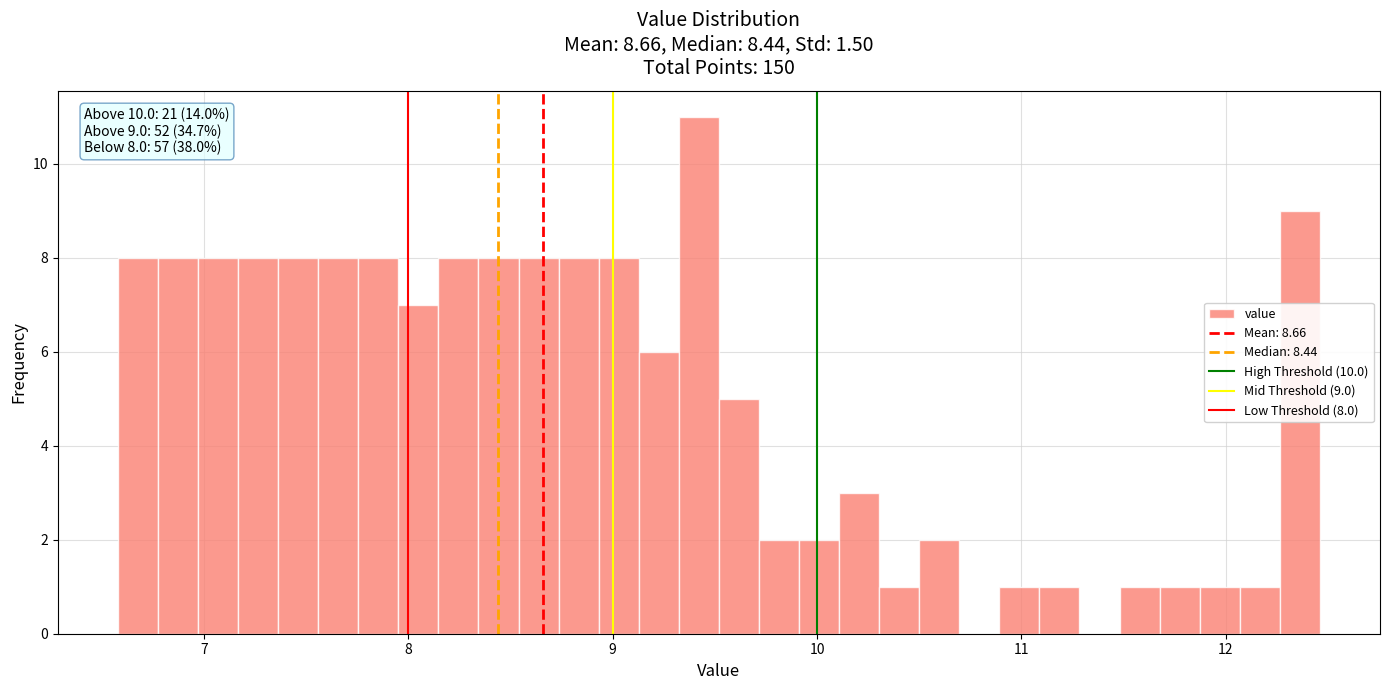

Read against the x-axis, roughly where is the centre of the tallest bar?

9.4